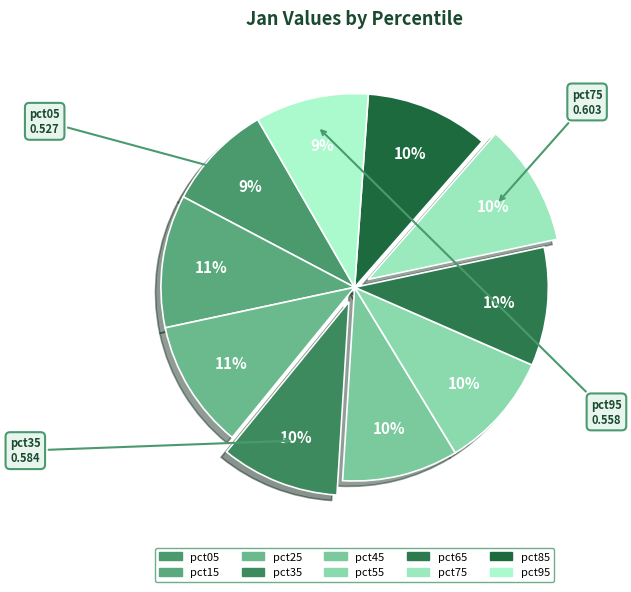

The pct05 slice represents 1% of the pie. True or false?

False